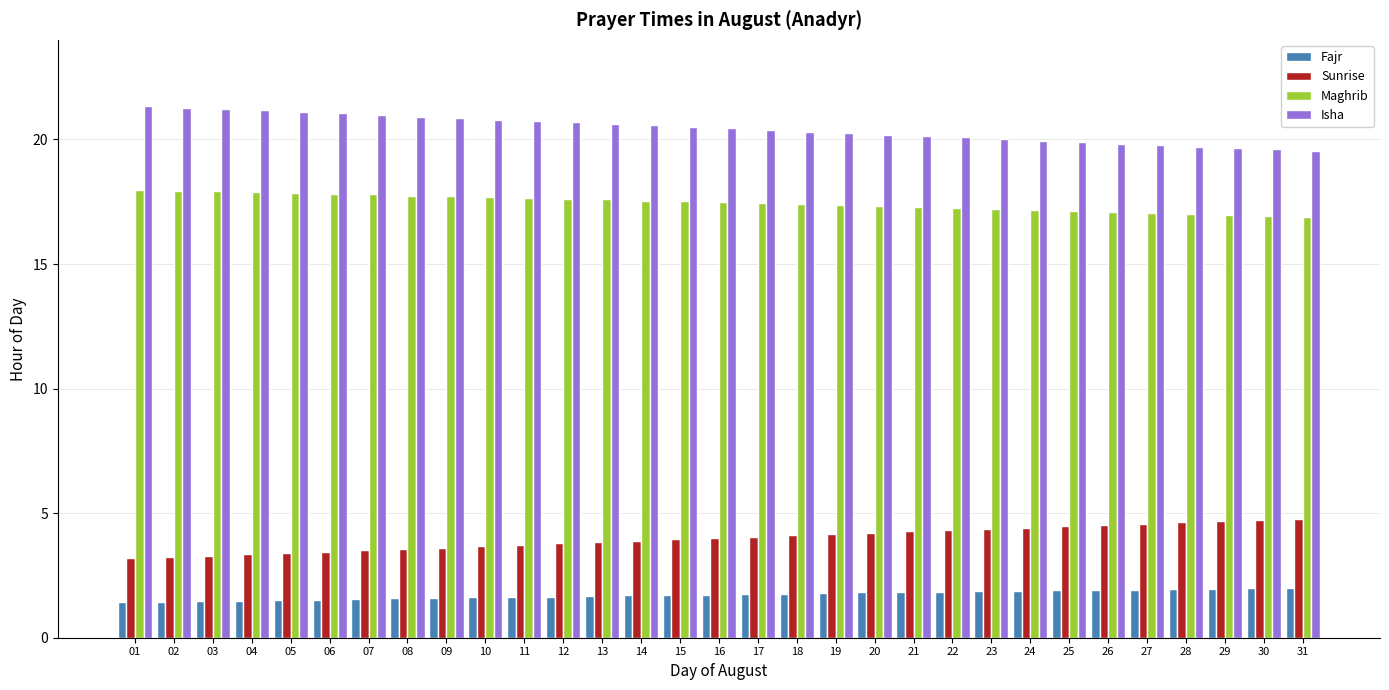

The value of Fajr at 18 is 1.8. True or false?

True